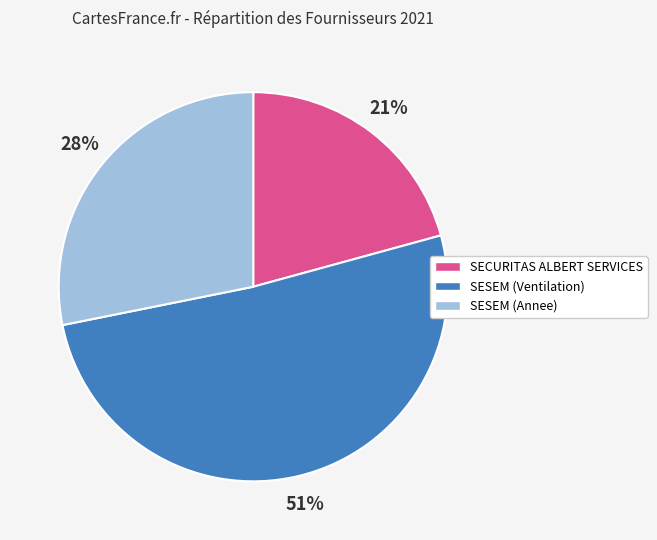

Do SESEM (Ventilation) and SESEM (Annee) together represent more than half of the pie?

Yes